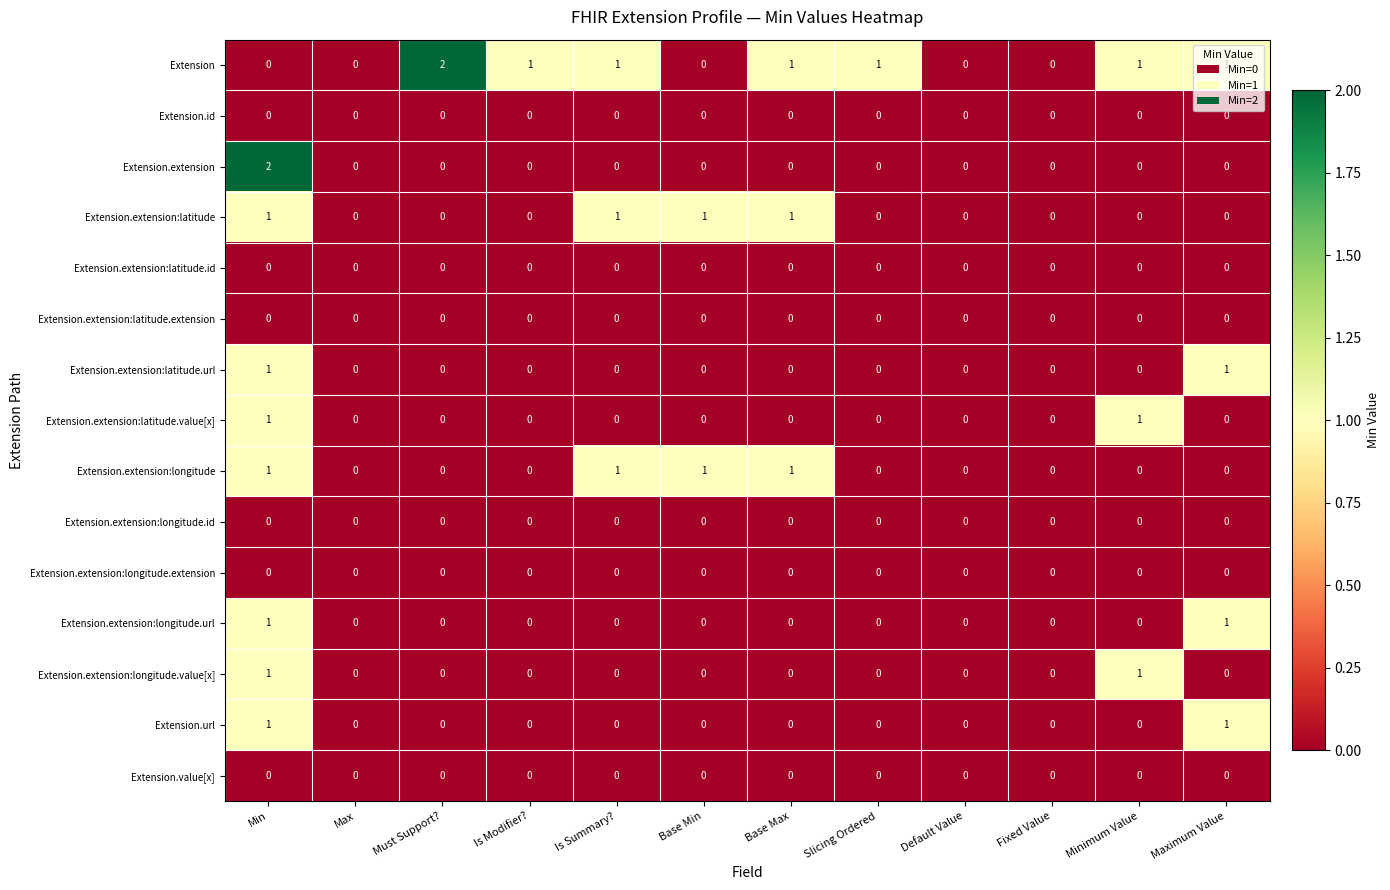

How many categories are shown in the chart?

12